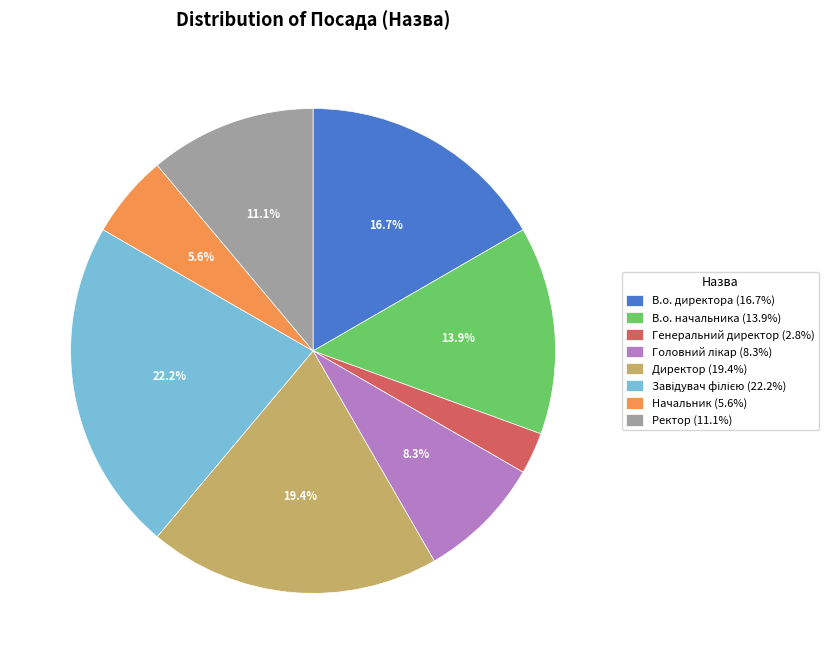

To the nearest percent, what portion does В.о. начальника represent?

14%